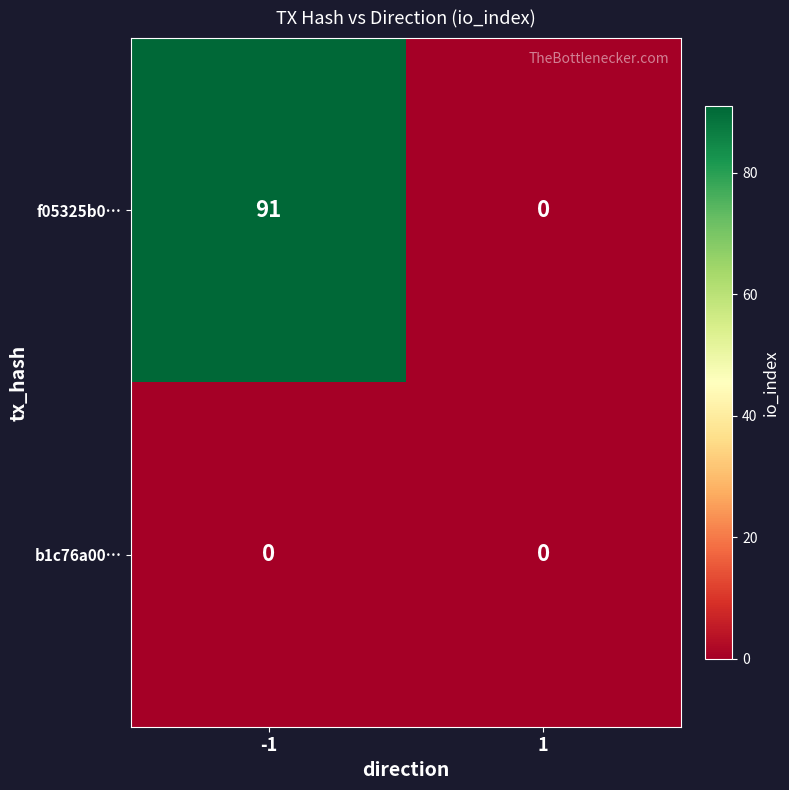

Reading right to left, transcribe all the data shown in this chart.

f05325b0…: 1=0	-1=91
b1c76a00…: 1=0	-1=0